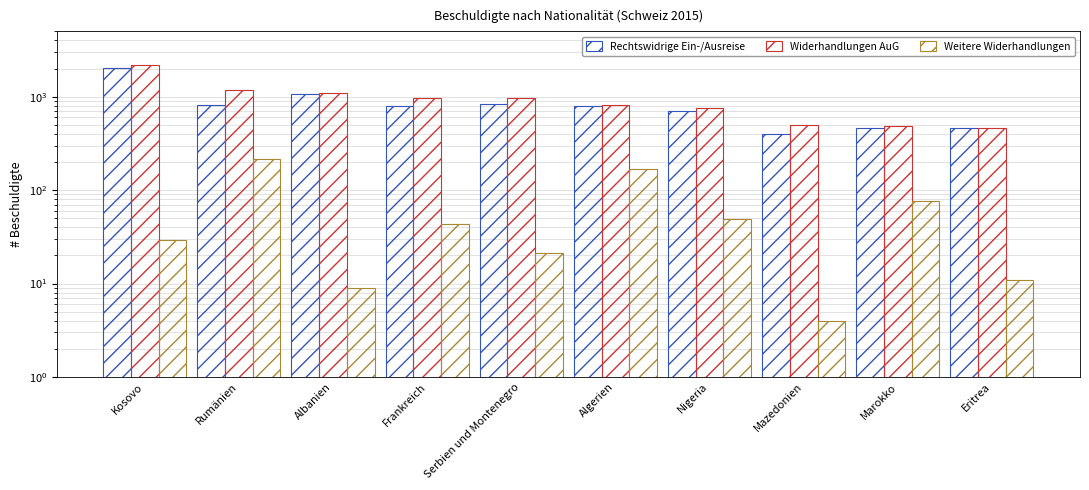

What is the difference between the maximum and minimum values in the Total Widerhandlungen AuG series?

1702